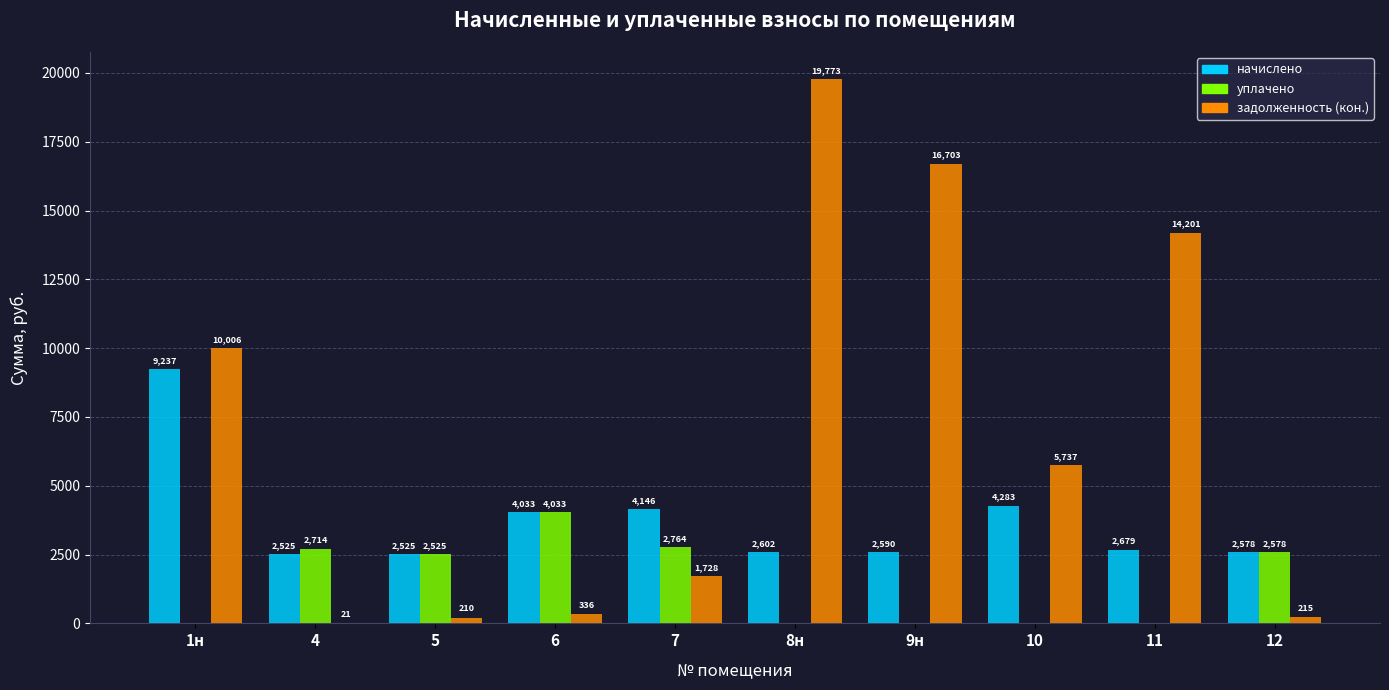

Are the bars horizontal?

No